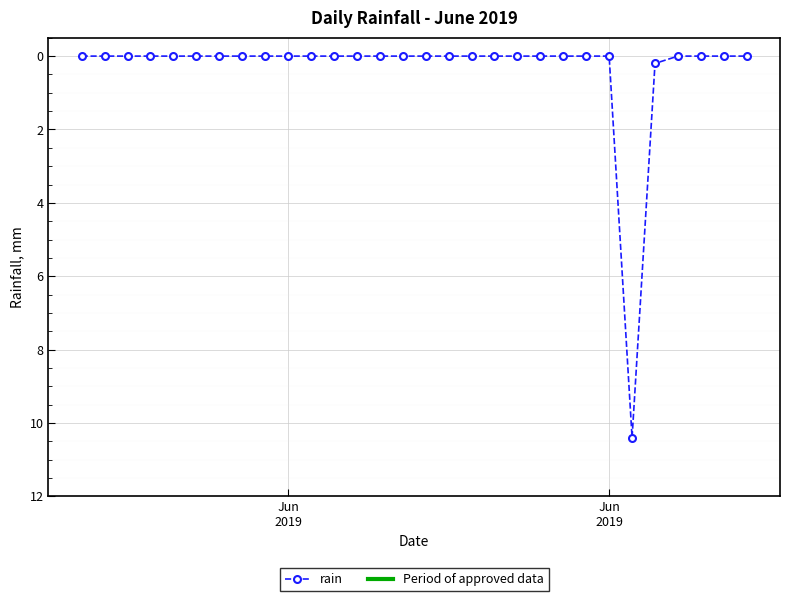

What is the sum of all values?

10.6